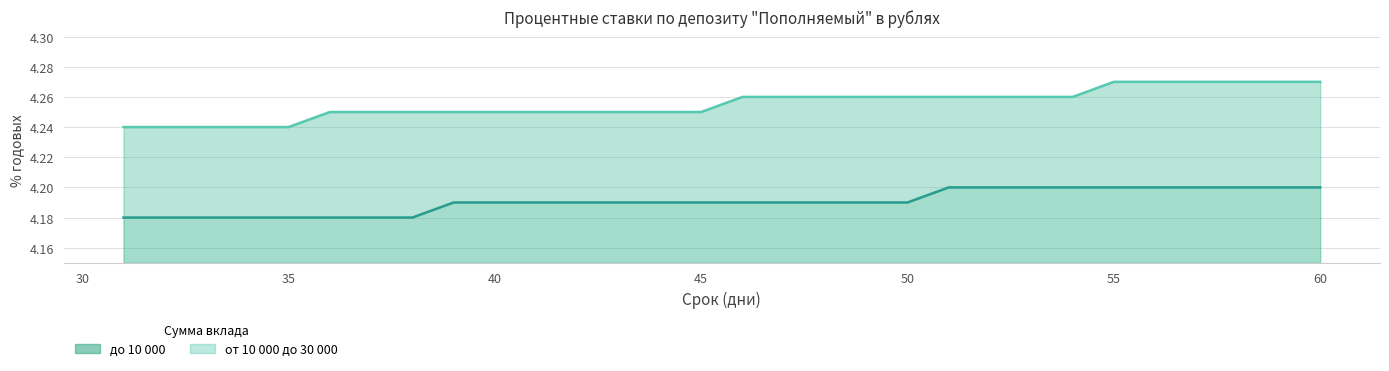

Reading right to left, extract all data points from this chart.

до 10 000: 4.2	4.2	4.2	4.2	4.2	4.2	4.2	4.2	4.2	4.2	4.2	4.2	4.2	4.2	4.2	4.2	4.2	4.2	4.2	4.2	4.2	4.2	4.2	4.2	4.2	4.2	4.2	4.2	4.2	4.2
от 10 000 до 30 000: 4.3	4.3	4.3	4.3	4.3	4.3	4.3	4.3	4.3	4.3	4.3	4.3	4.3	4.3	4.3	4.2	4.2	4.2	4.2	4.2	4.2	4.2	4.2	4.2	4.2	4.2	4.2	4.2	4.2	4.2